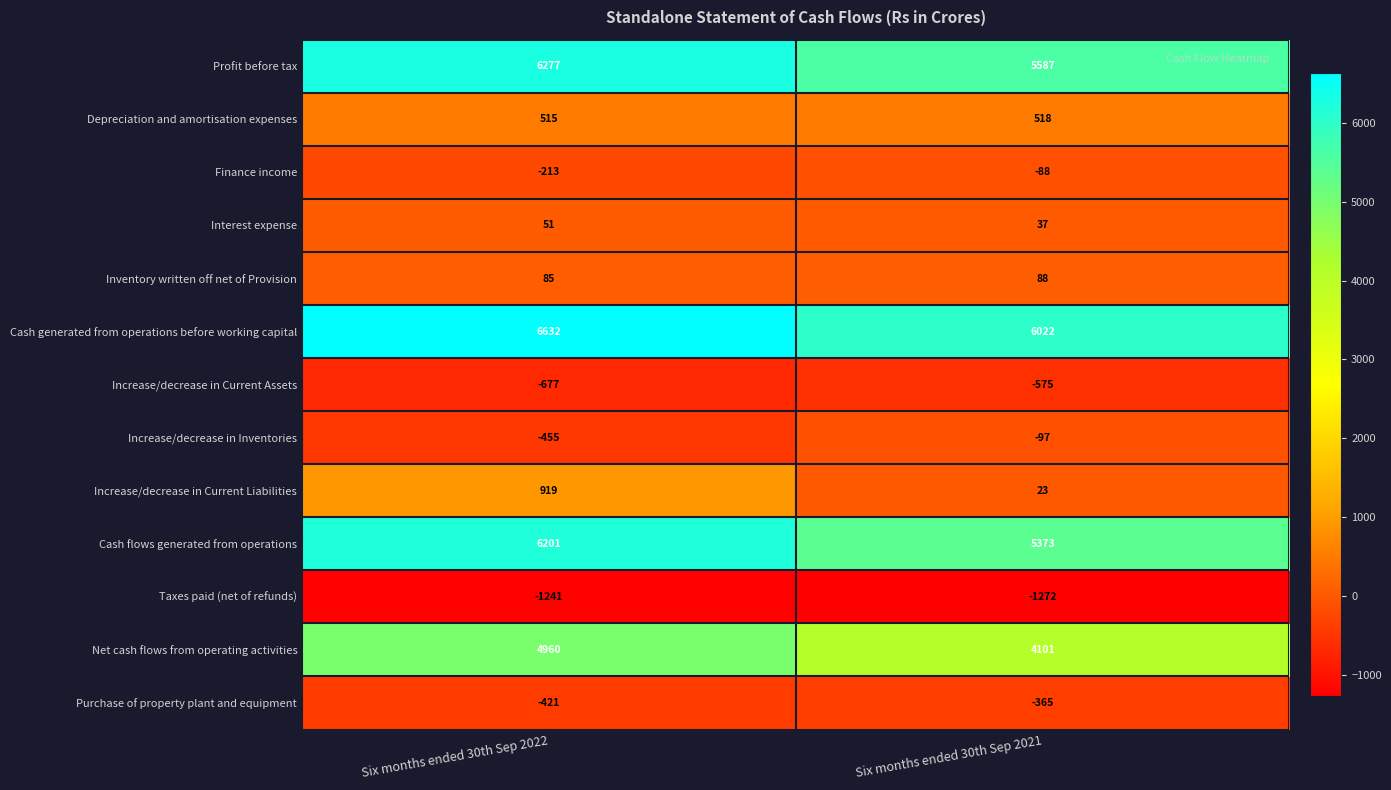

What is the spread (max minus min) of values at Six months ended 30th Sep 2021?

7294